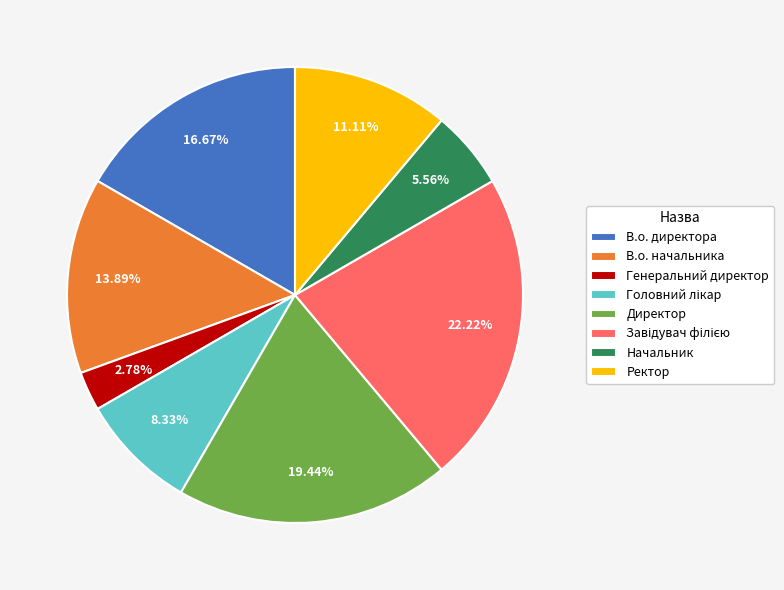

To the nearest percent, what is the difference between the Ректор and Директор slice percentages?

8%